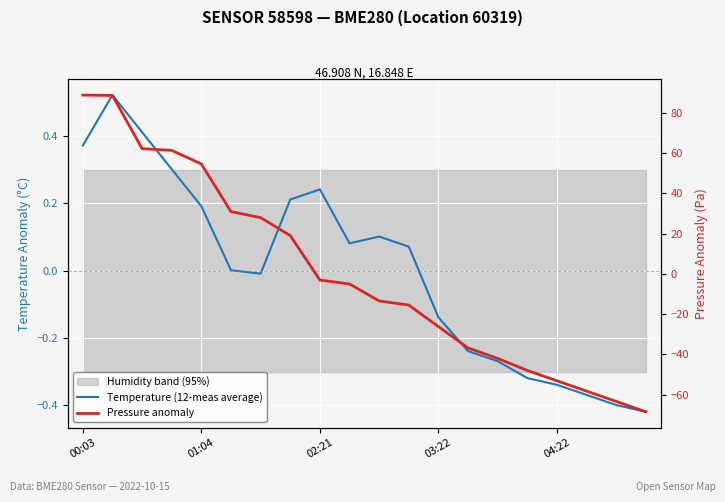

How many data points does each series have?

20